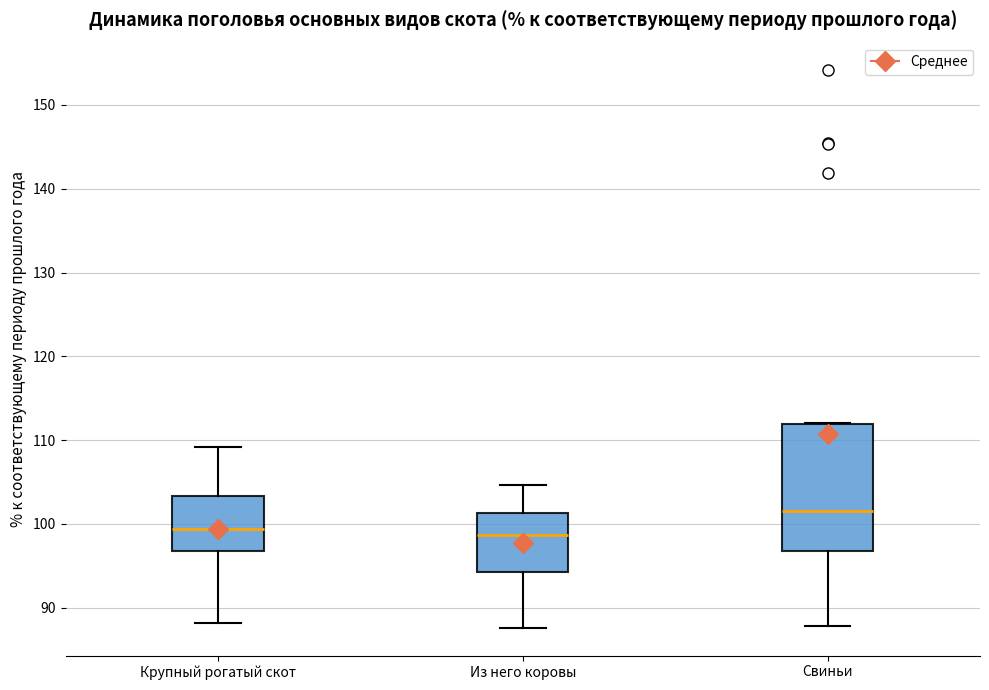

Reading left to right, transcribe this box plot: for each box, give where its median line is, the range the box spans, and where its two whiskers end, as read against the y-axis. The values are not printed on the chart, so give them approximately, as read against the axis.

Крупный рогатый скот: median 99, box 97 to 103, whiskers 88 to 109
Из него коровы: median 99, box 94 to 101, whiskers 88 to 105
Свиньи: median 102, box 97 to 112, whiskers 88 to 112